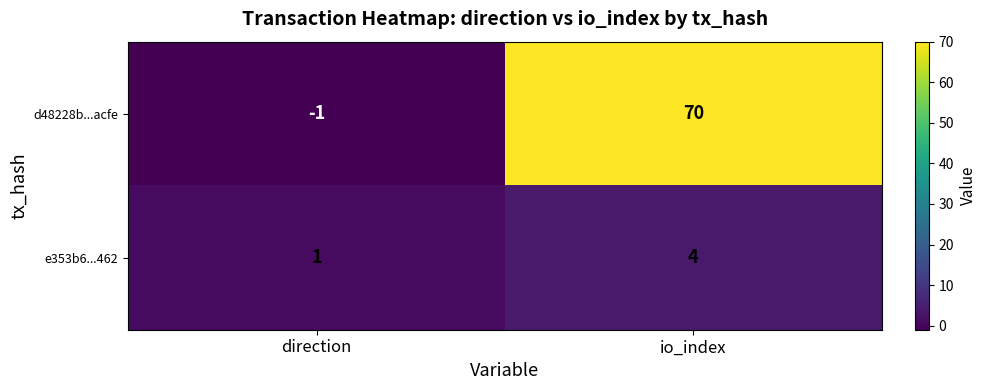

Which series changed the most between direction and io_index?

d48228b...acfe